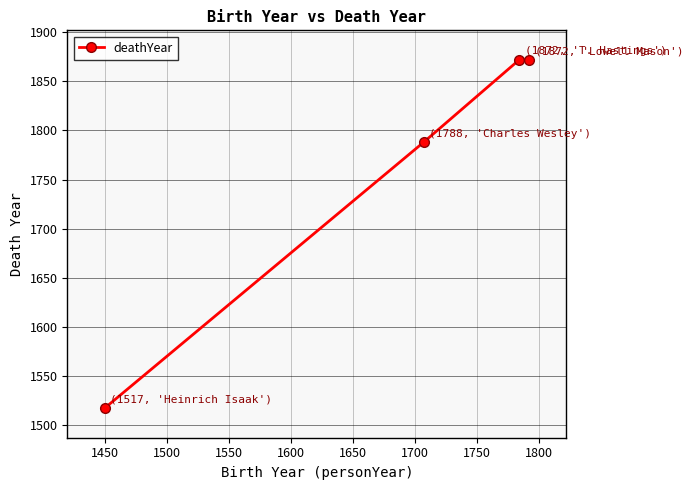

What is the average value?

1762